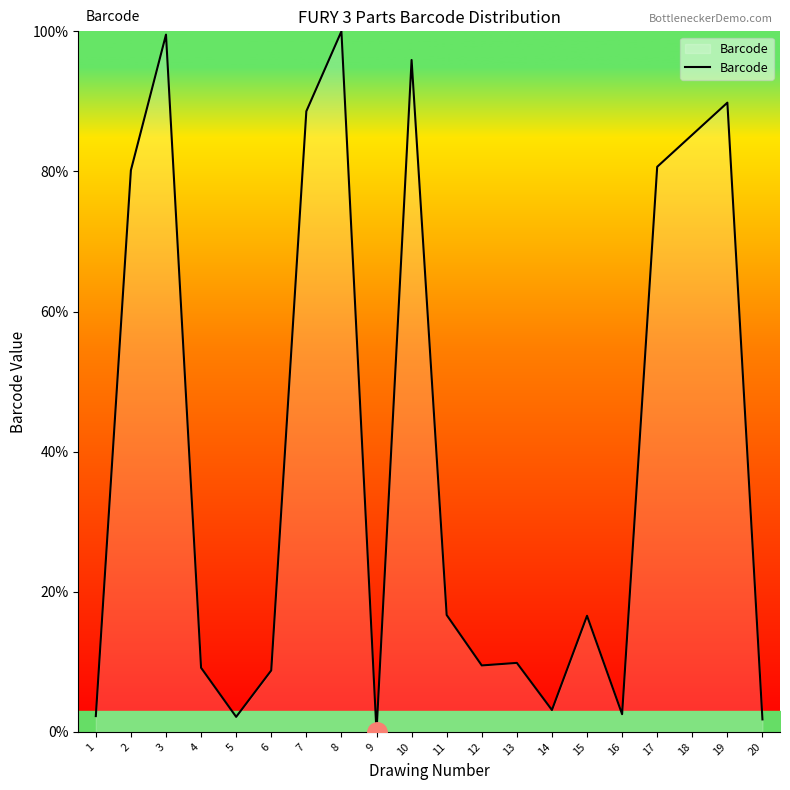

What is the change in value from 9 to 10?

+95.9